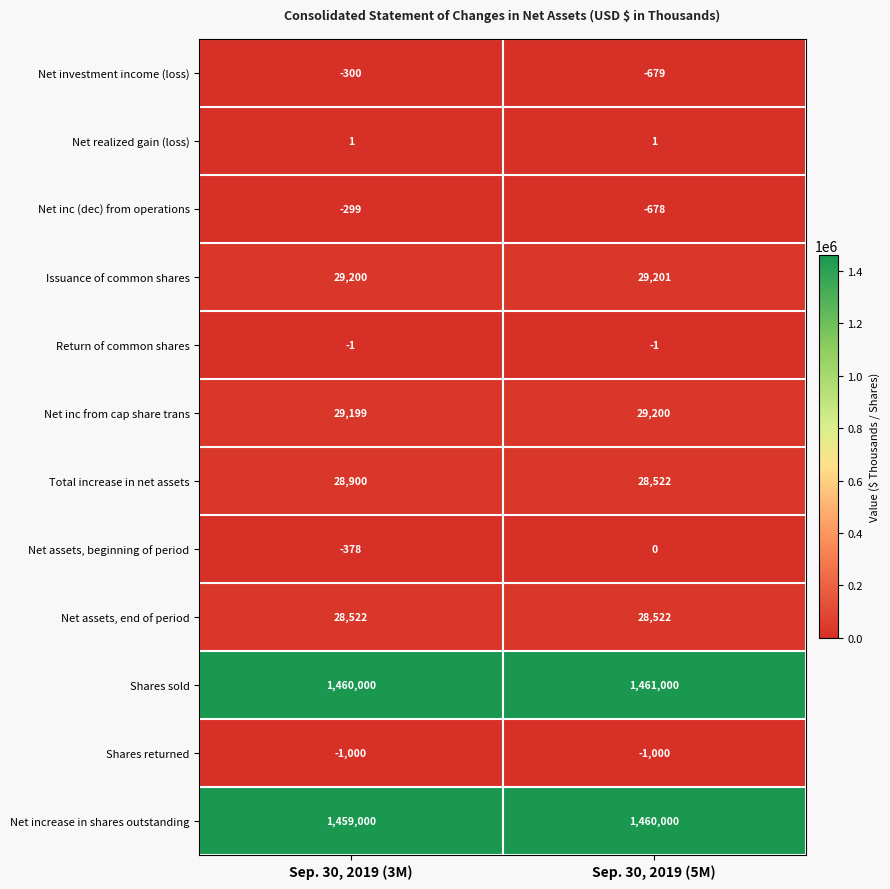

At which label is Net inc from cap share trans closest to 29199?

Sep. 30, 2019 (3M)